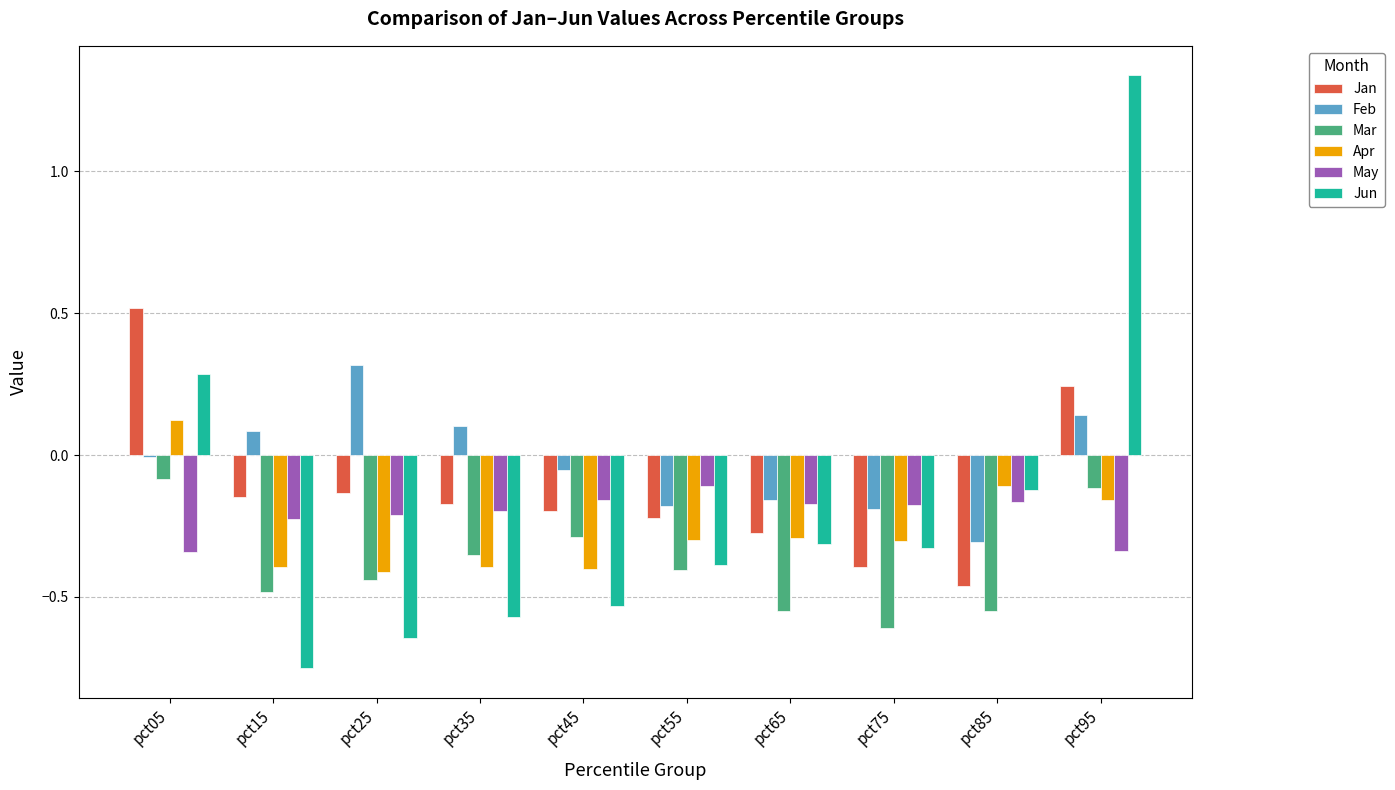

Is the value of May at pct95 greater than the value of Apr at pct45?

Yes